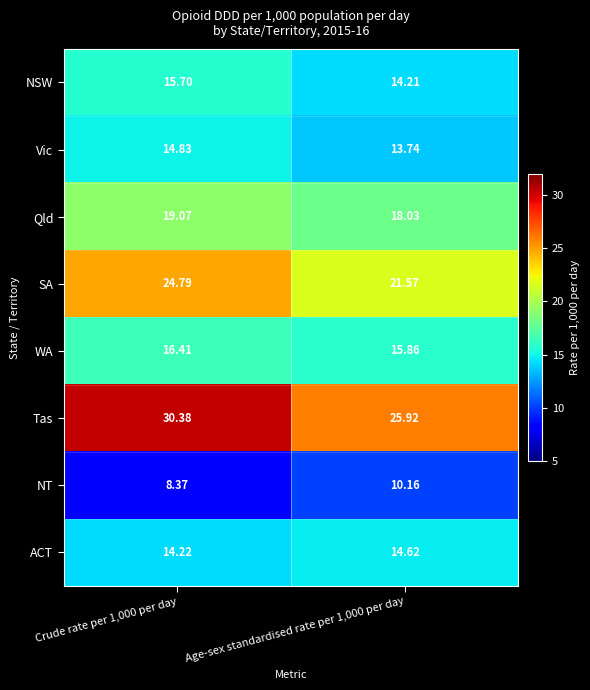

Rank the series at Crude rate per 1,000 per day from lowest to highest value.

NT, ACT, Vic, NSW, WA, Qld, SA, Tas